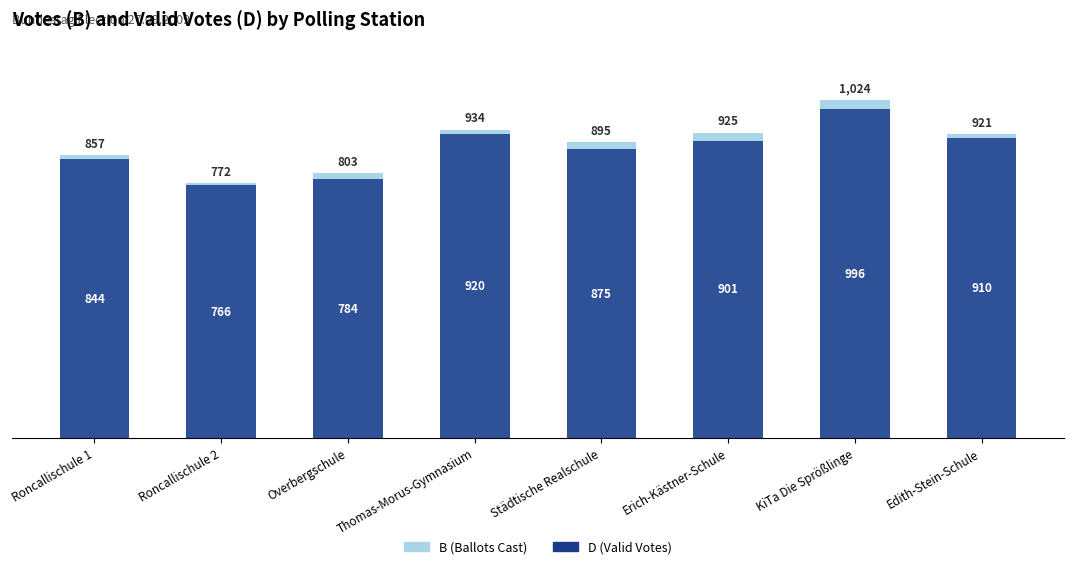

Reading left to right, transcribe all the data shown in this chart.

B (Ballots Cast): 857	772	803	934	895	925	1024	921
D (Valid Votes): 844	766	784	920	875	901	996	910